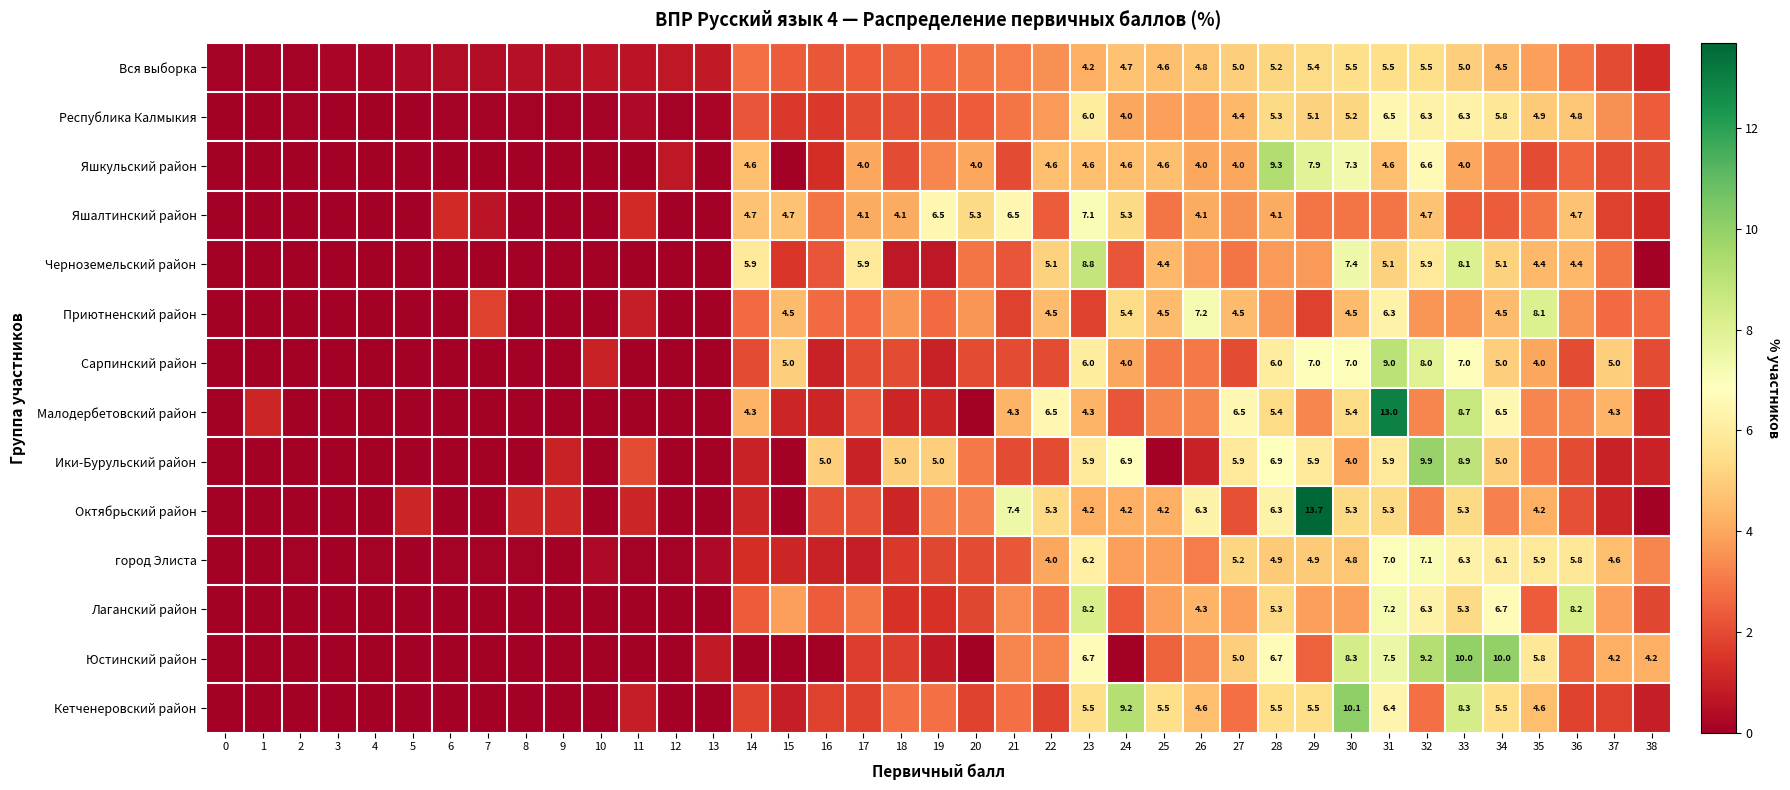

Which has a higher value, 13 or 1?

13